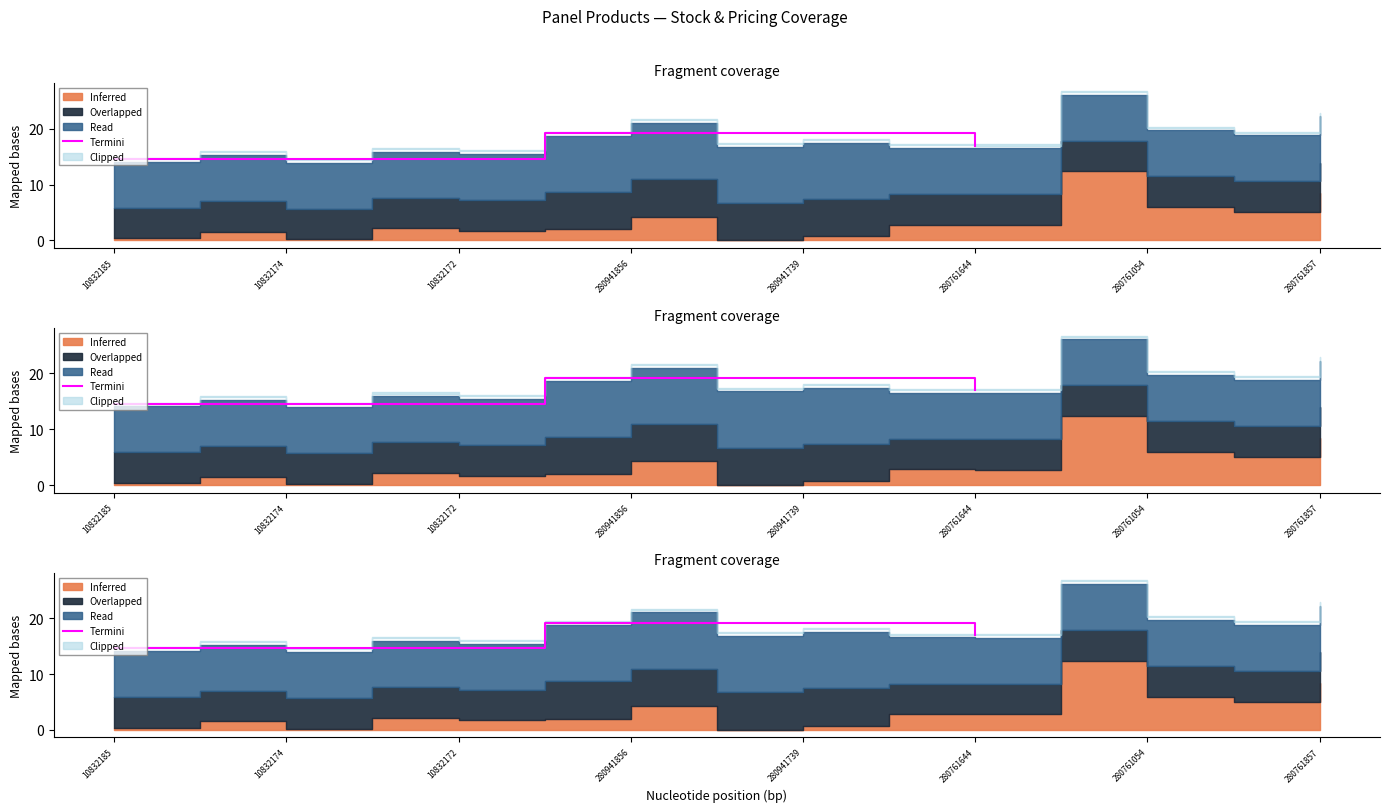

Does the chart display data point markers on the line(s)?

No